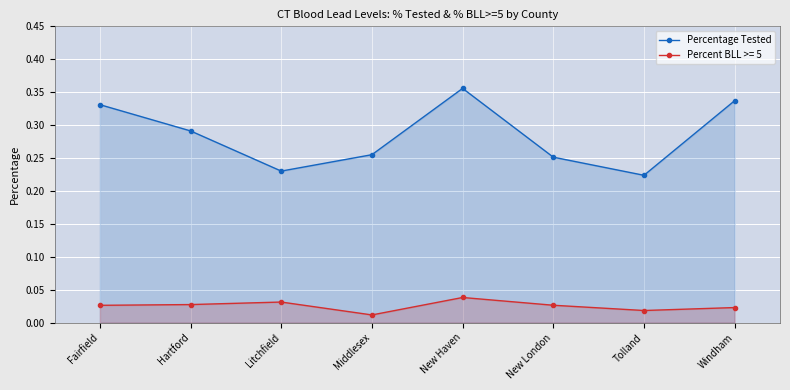

Is it true that the value at Tolland is 0.2?

True